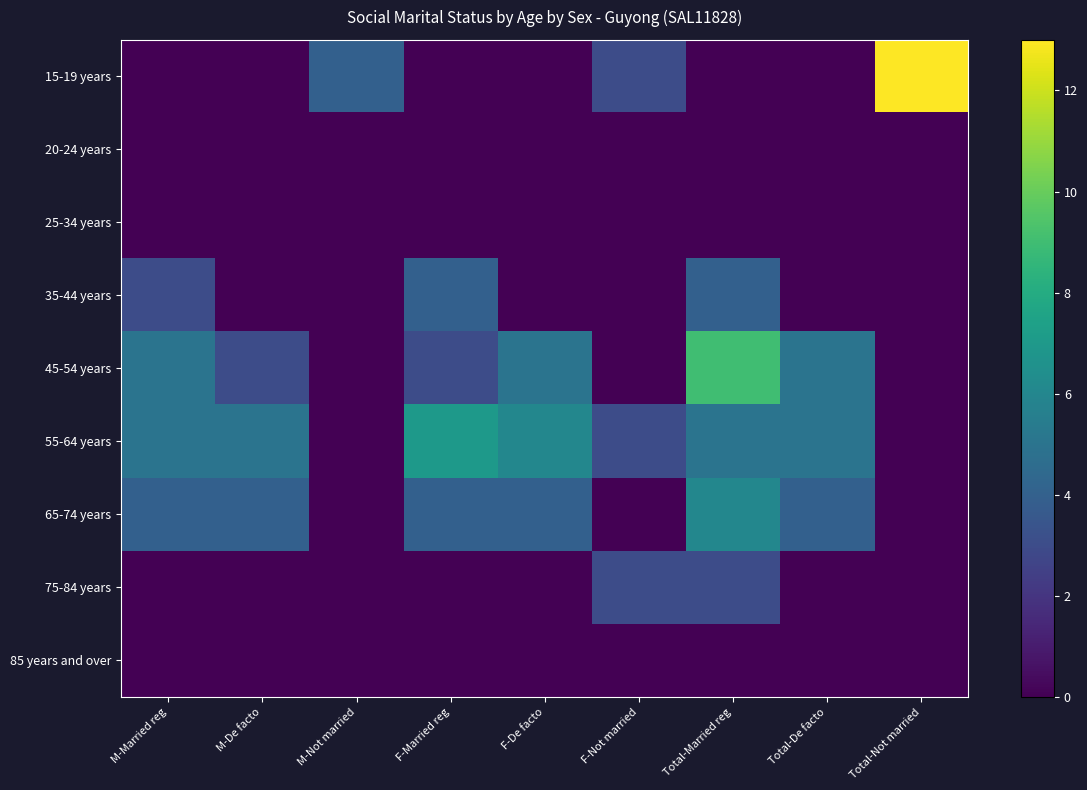

Reading left to right, extract all data points from this chart.

15-19 years: M-Married reg=0	M-De facto=0	M-Not married=4	F-Married reg=0	F-De facto=0	F-Not married=3	Total-Married reg=0	Total-De facto=0	Total-Not married=13
20-24 years: M-Married reg=0	M-De facto=0	M-Not married=0	F-Married reg=0	F-De facto=0	F-Not married=0	Total-Married reg=0	Total-De facto=0	Total-Not married=0
25-34 years: M-Married reg=0	M-De facto=0	M-Not married=0	F-Married reg=0	F-De facto=0	F-Not married=0	Total-Married reg=0	Total-De facto=0	Total-Not married=0
35-44 years: M-Married reg=3	M-De facto=0	M-Not married=0	F-Married reg=4	F-De facto=0	F-Not married=0	Total-Married reg=4	Total-De facto=0	Total-Not married=0
45-54 years: M-Married reg=5	M-De facto=3	M-Not married=0	F-Married reg=3	F-De facto=5	F-Not married=0	Total-Married reg=9	Total-De facto=5	Total-Not married=0
55-64 years: M-Married reg=5	M-De facto=5	M-Not married=0	F-Married reg=7	F-De facto=6	F-Not married=3	Total-Married reg=5	Total-De facto=5	Total-Not married=0
65-74 years: M-Married reg=4	M-De facto=4	M-Not married=0	F-Married reg=4	F-De facto=4	F-Not married=0	Total-Married reg=6	Total-De facto=4	Total-Not married=0
75-84 years: M-Married reg=0	M-De facto=0	M-Not married=0	F-Married reg=0	F-De facto=0	F-Not married=3	Total-Married reg=3	Total-De facto=0	Total-Not married=0
85 years and over: M-Married reg=0	M-De facto=0	M-Not married=0	F-Married reg=0	F-De facto=0	F-Not married=0	Total-Married reg=0	Total-De facto=0	Total-Not married=0